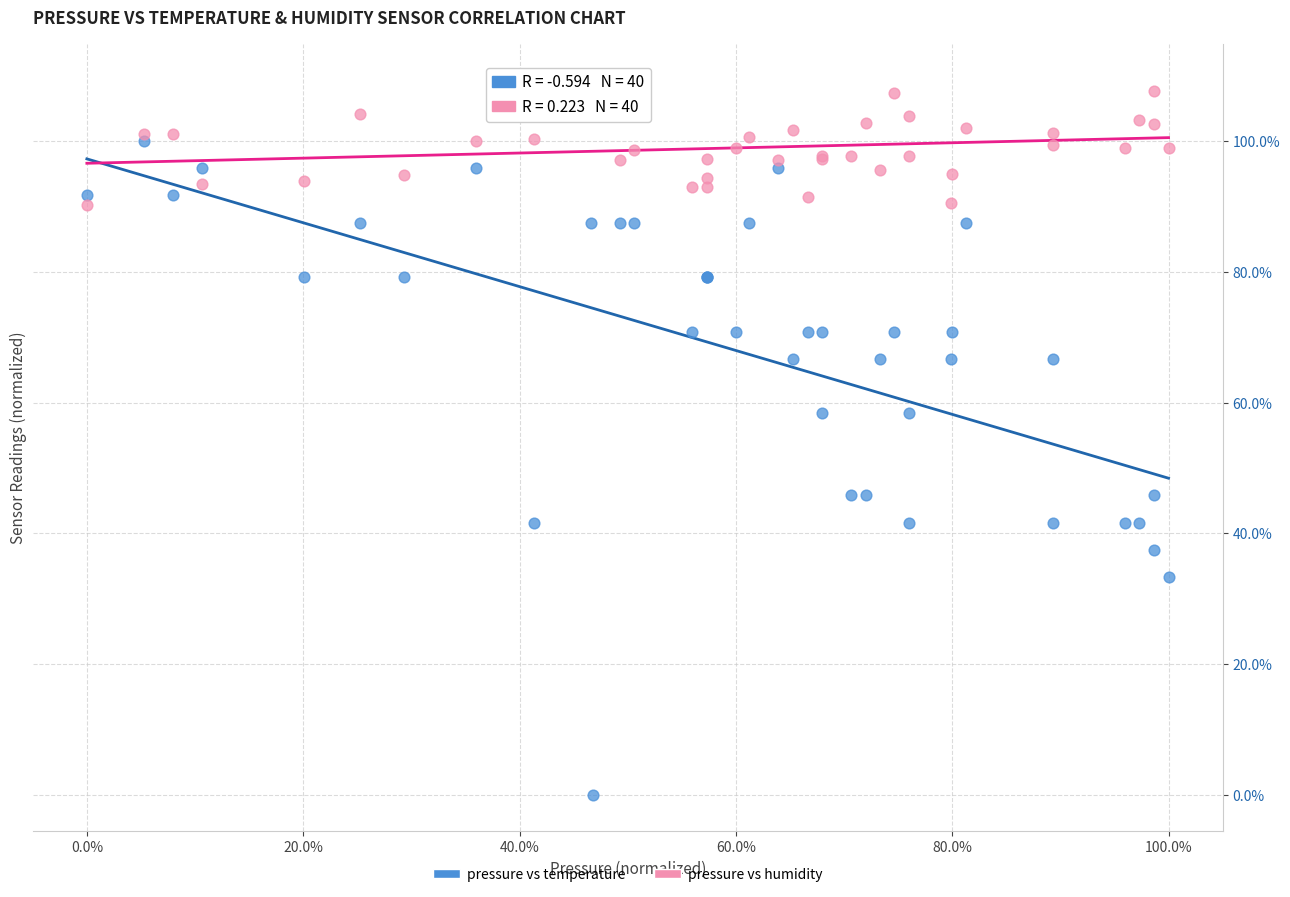

Which series contains the lowest Y value?

pressure vs temperature